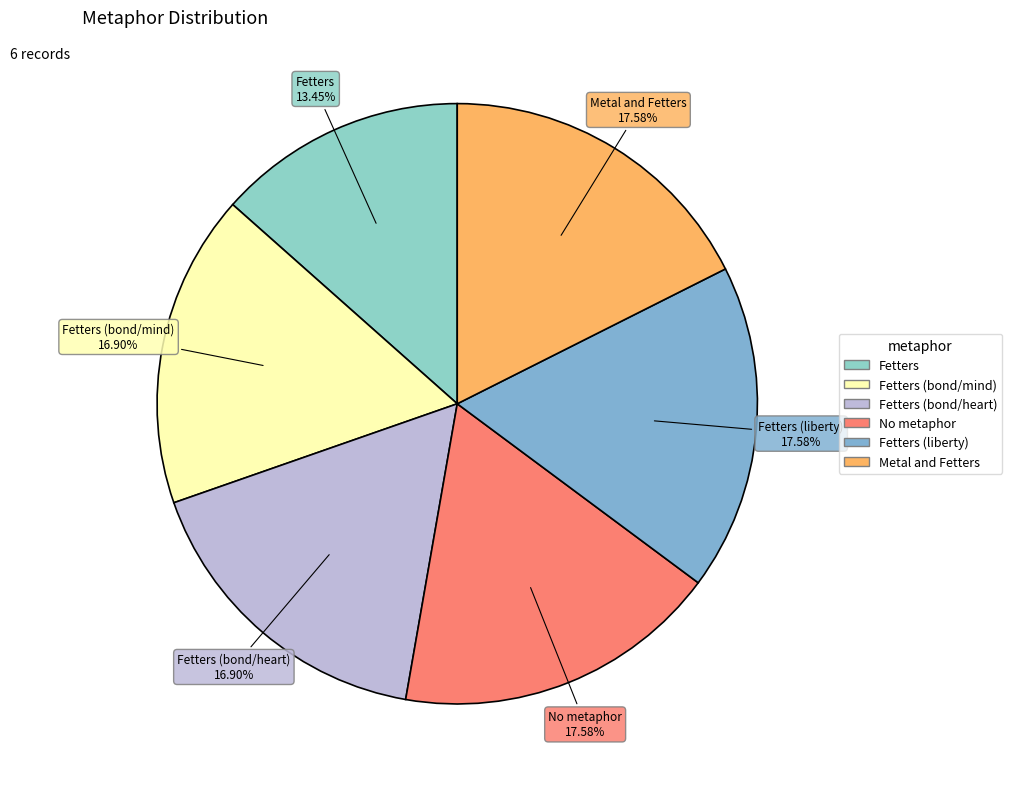

Count the number of slices in the pie.

6